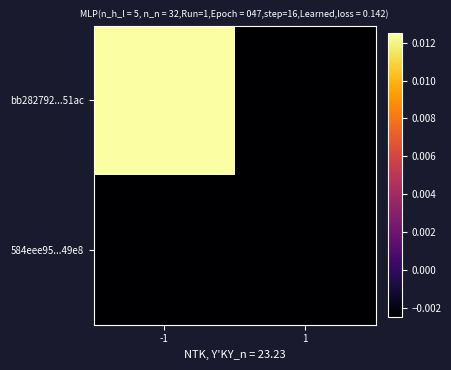

Reading right to left, list all the values displayed in this chart.

bb282792...51ac: 1=-0.0	-1=0.0
584eee95...49e8: 1=-0.0	-1=-0.0